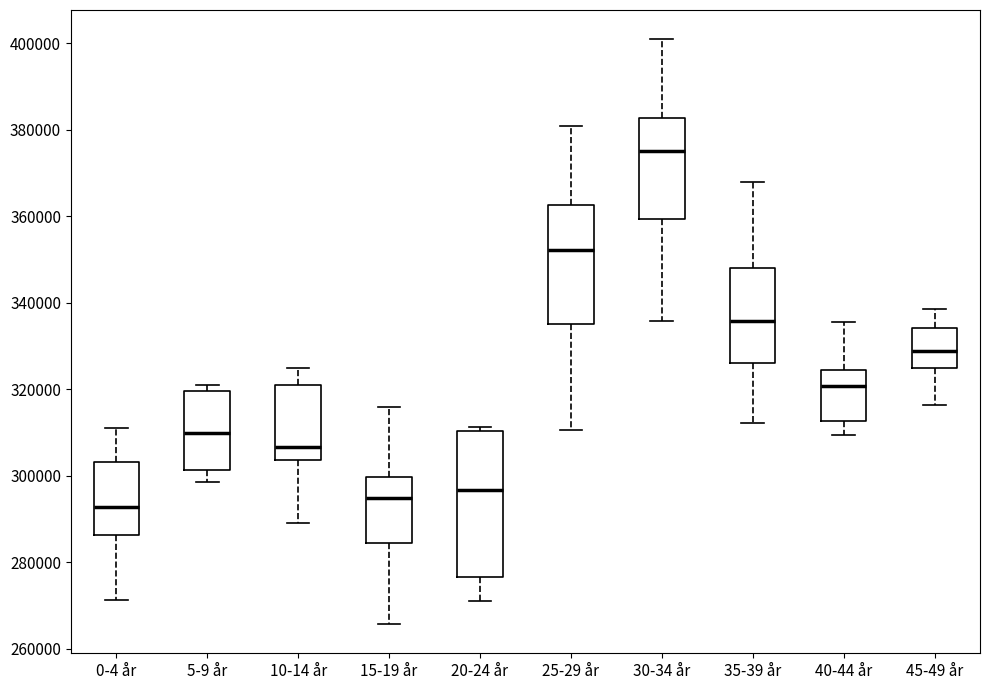

Where is the lower edge of the box for 15-19 år on the y-axis? The values are not printed on the chart, so give them approximately, as read against the axis.

284000